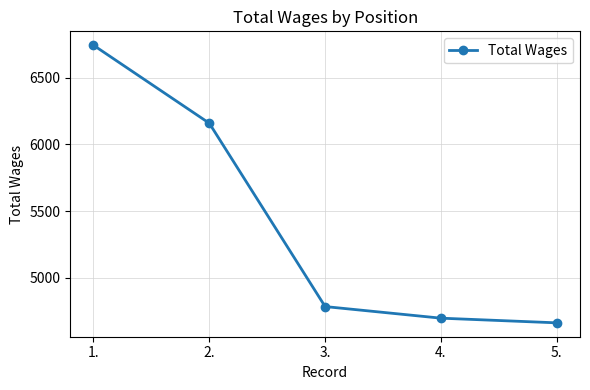

What is the label of the 4th point from the left?

4.